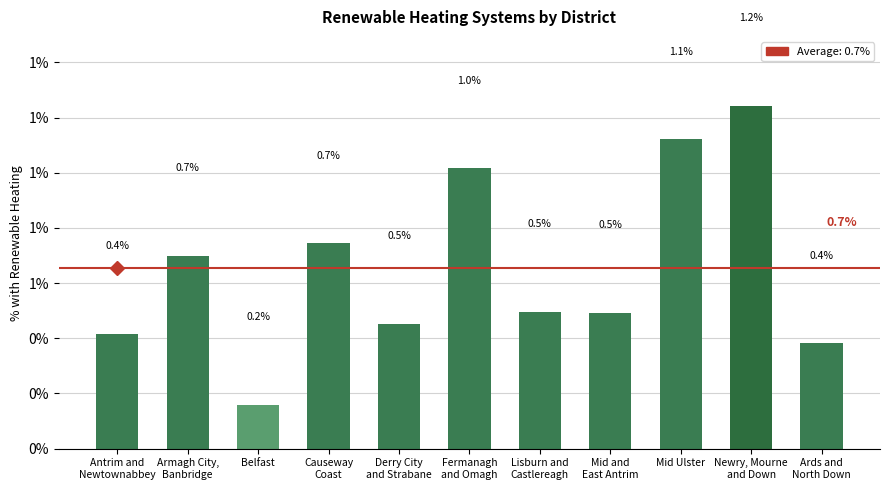

Does the chart contain any negative values?

No